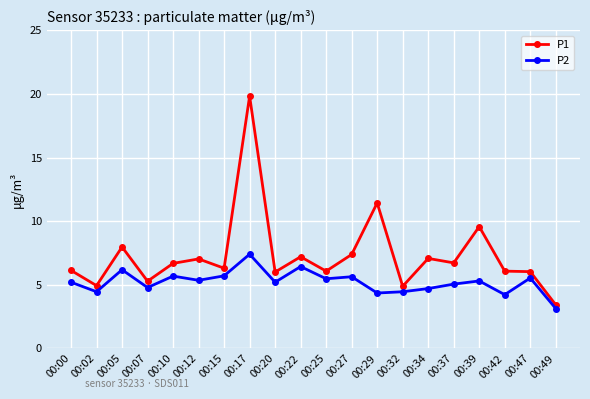

What is the approximate value of P1 at 00:37?

6.7